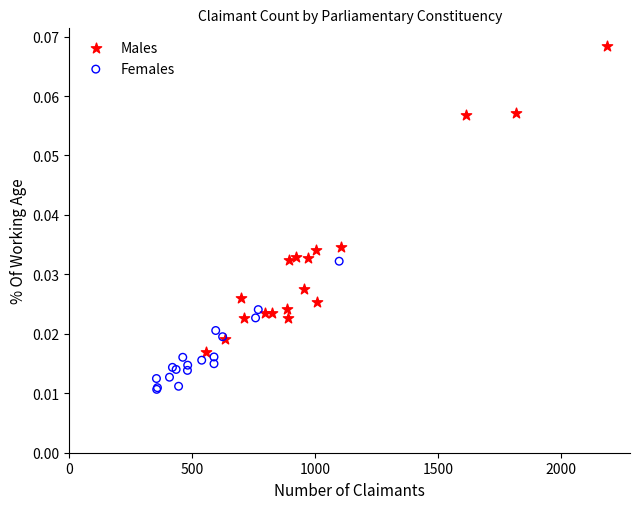

Which series reaches the maximum Y coordinate?

Males